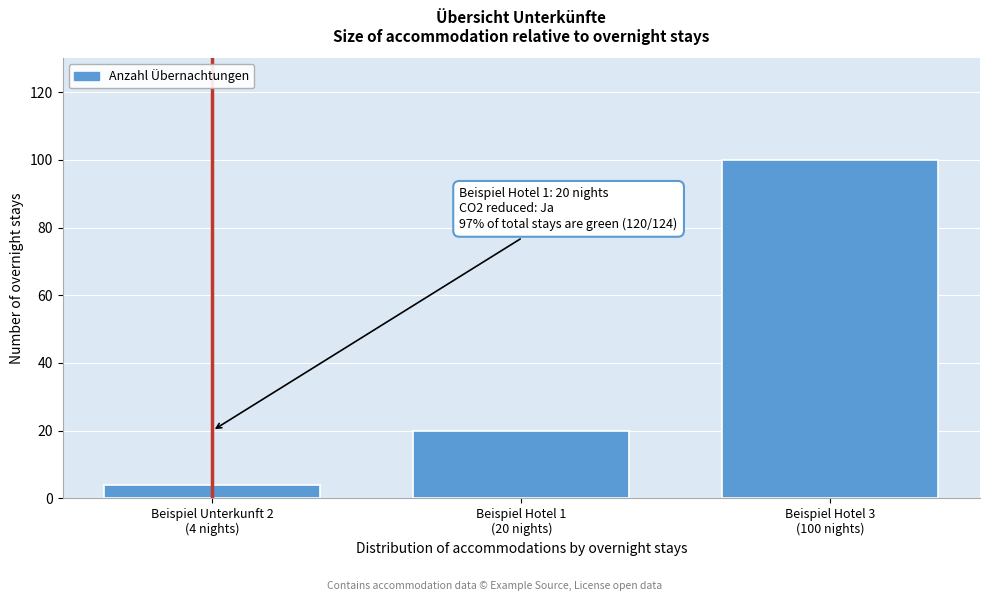

Reading right to left, transcribe all the data shown in this chart.

100	20	4